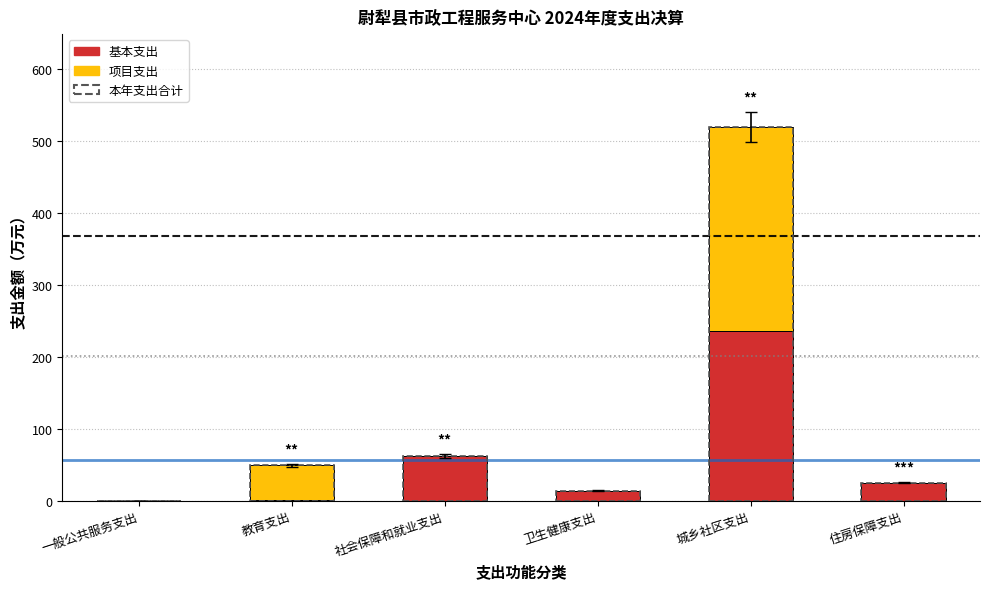

What is the sum of all 本年支出合计 values?

668.3